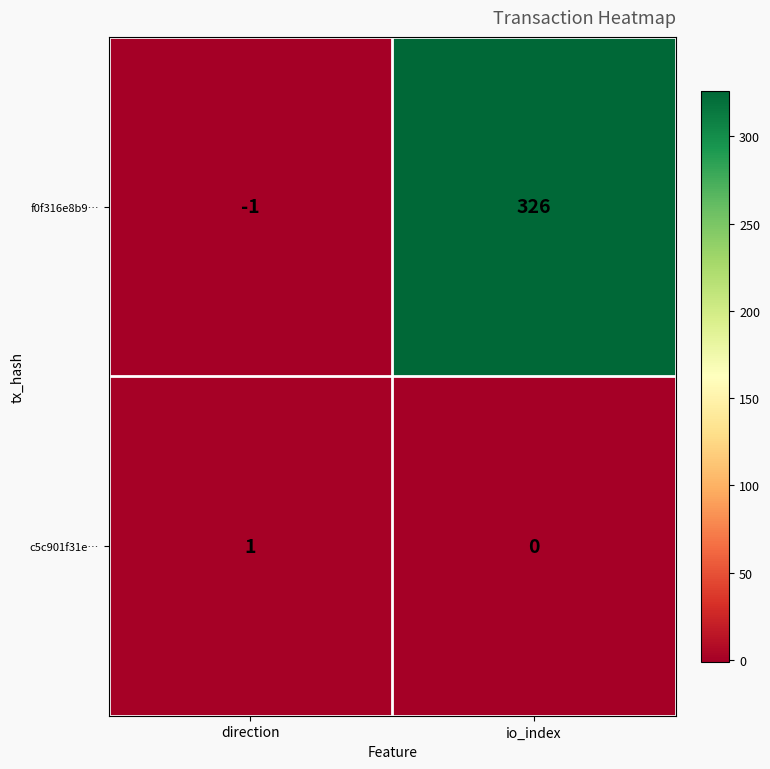

What is the difference between the maximum and minimum values in the f0f316e8b9… series?

327